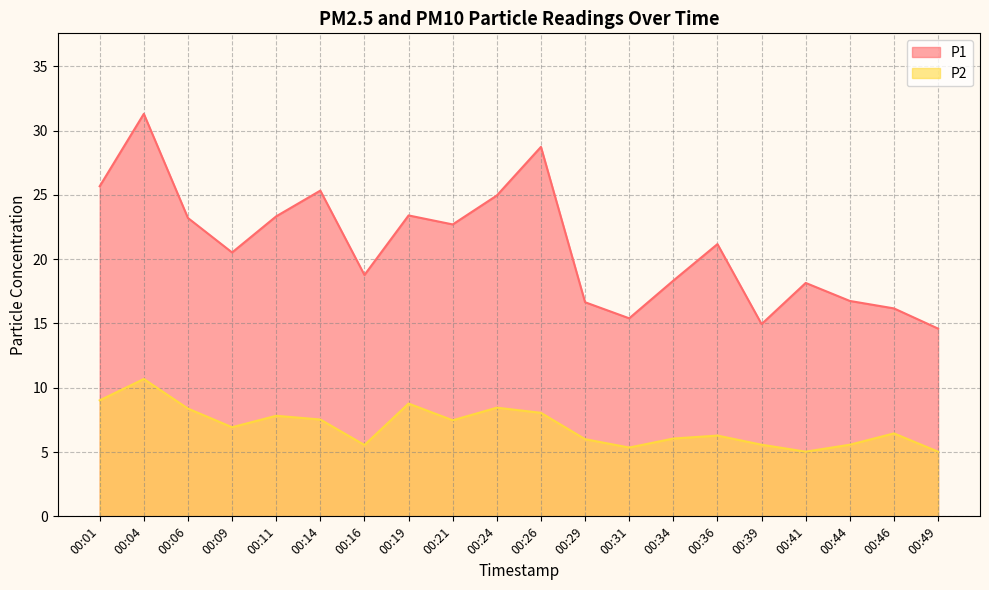

What is the value of the P1 point at the 11th from the left?

28.7